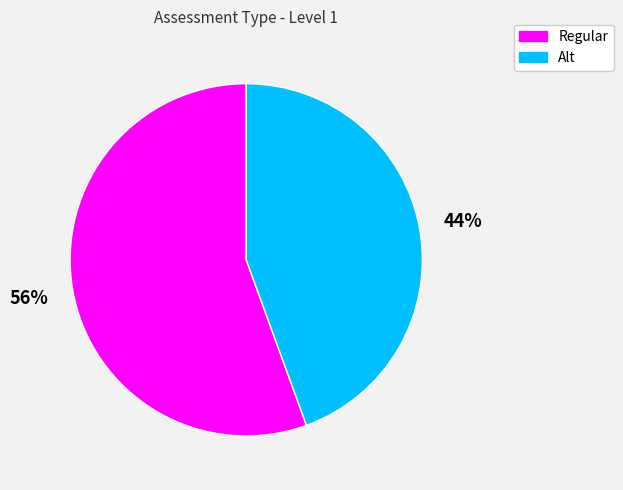

Which category has the smallest portion of the pie?

Alt